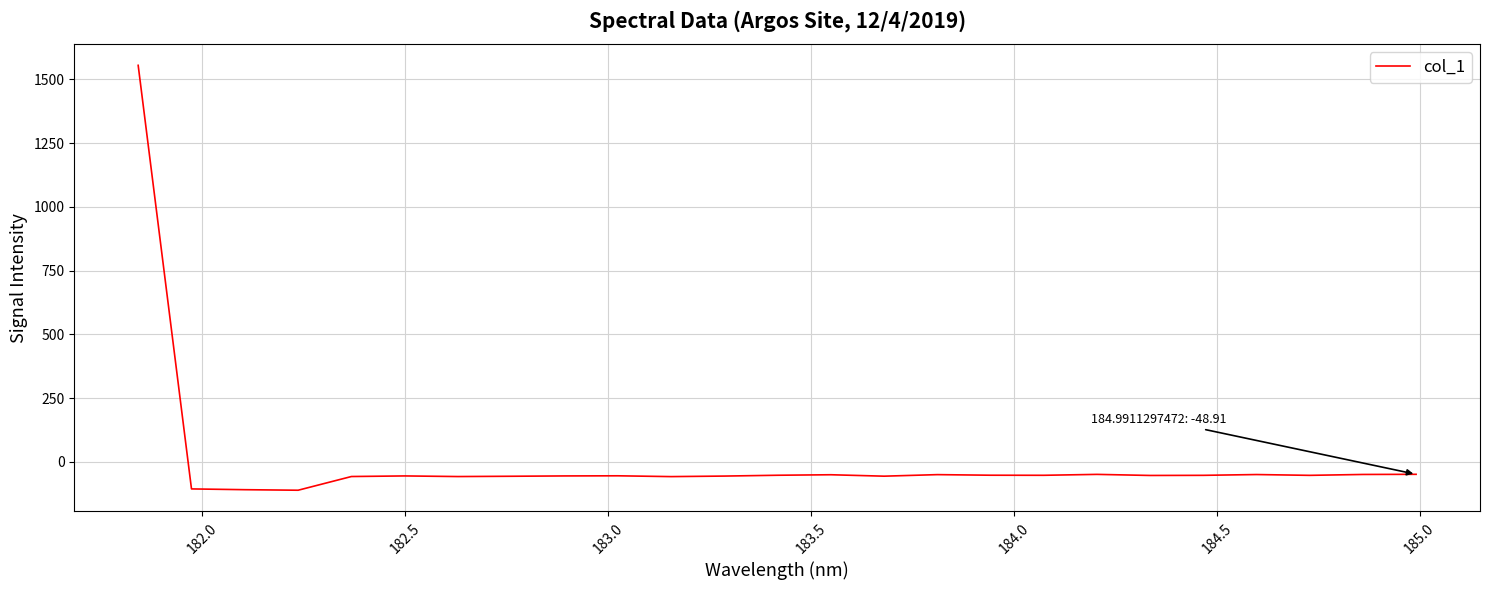

What is the maximum value shown in the chart?

1554.9